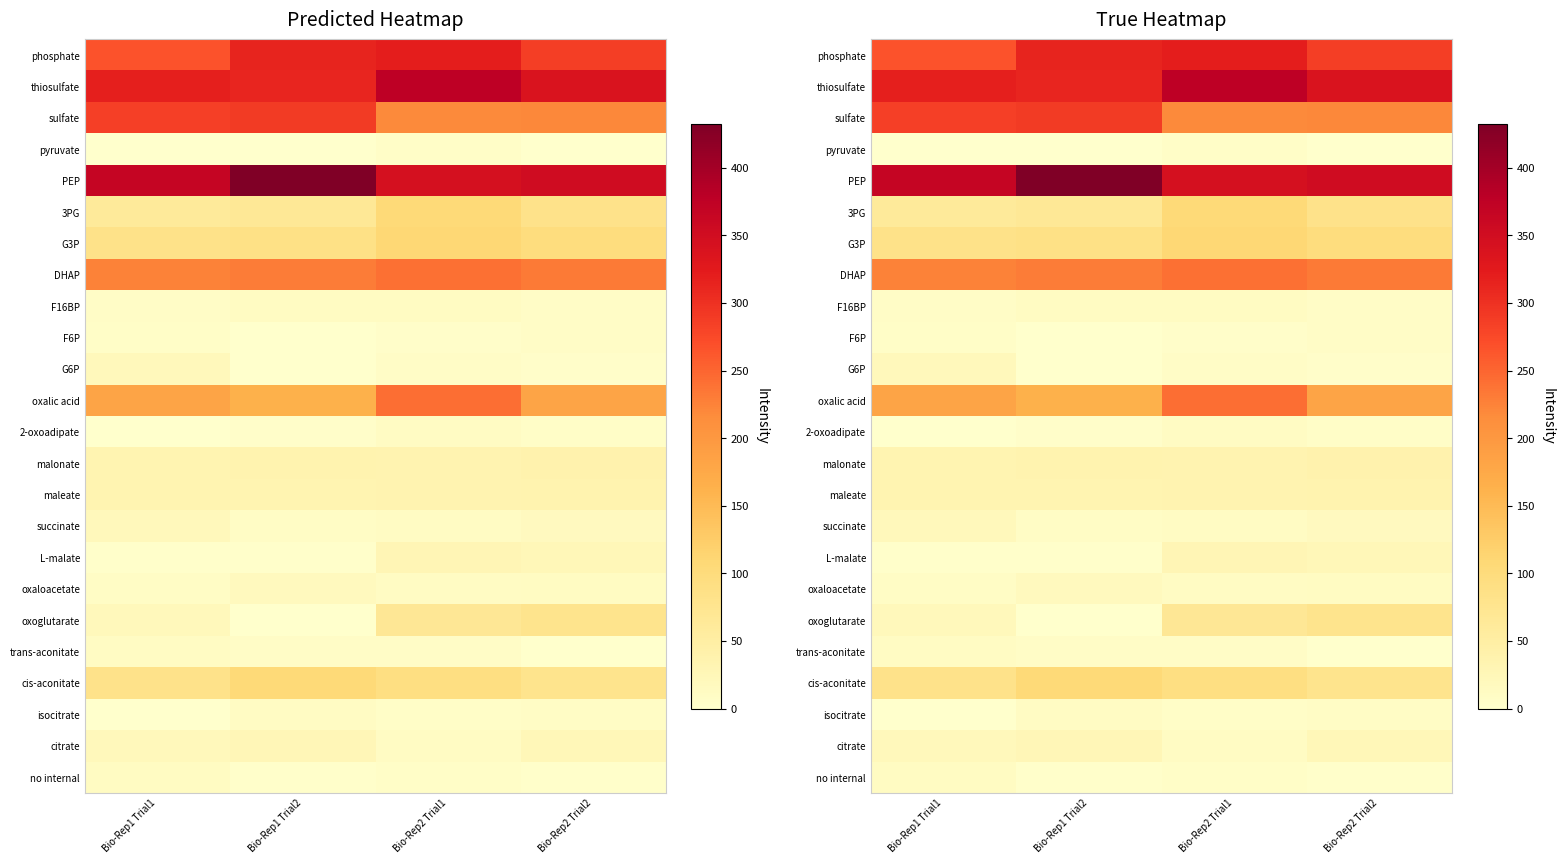

Which series changed the most between Bio-Rep1 Trial1 and Bio-Rep2 Trial2?

sulfate